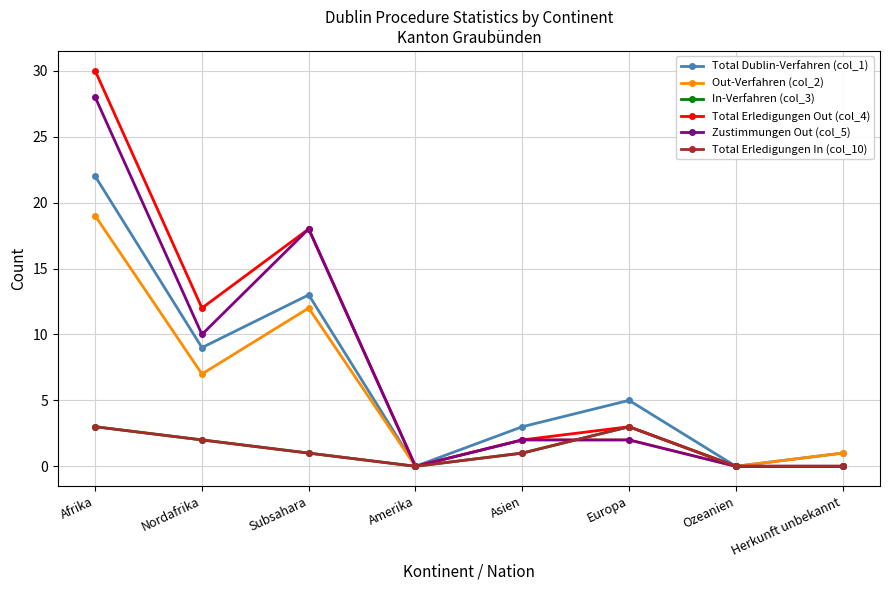

At which category is the sum across all series the highest?

Afrika